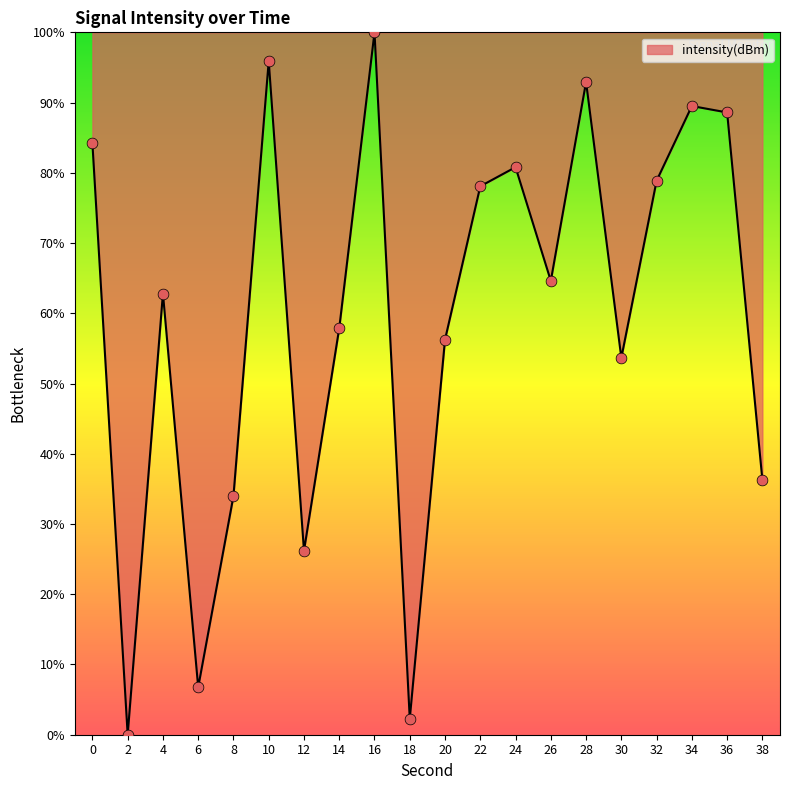

What is the ratio of the value at 8 to the value at 26?

0.5